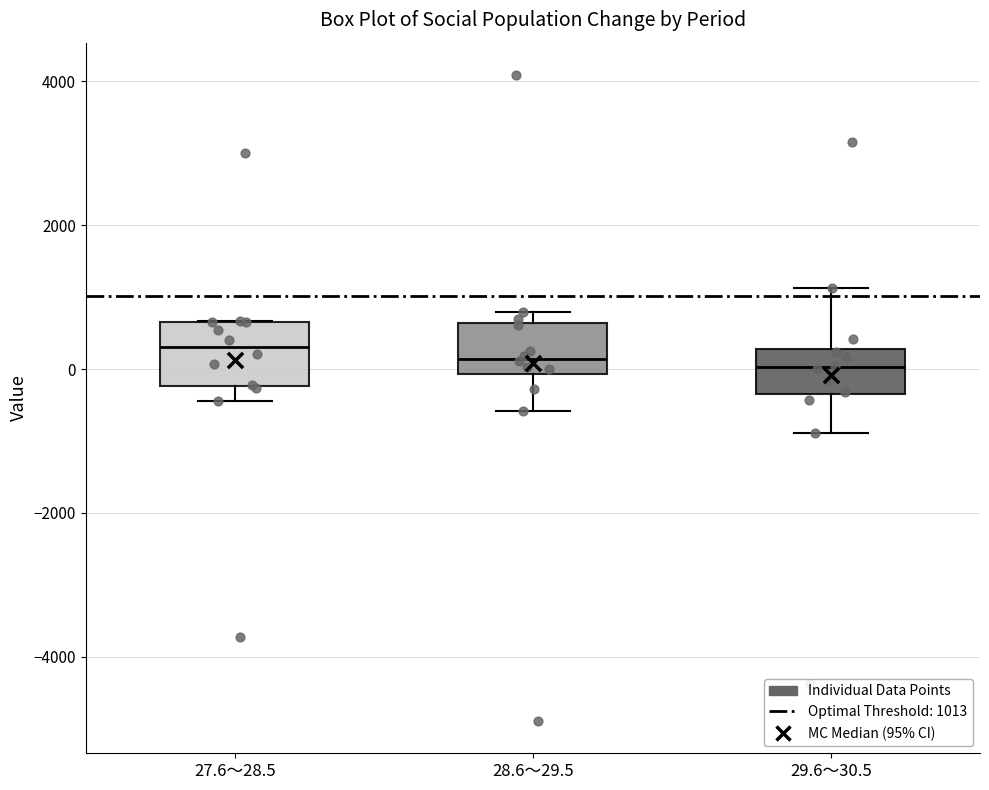

Where is the upper edge of the box for 28.6～29.5 on the y-axis? The values are not printed on the chart, so give them approximately, as read against the axis.

600